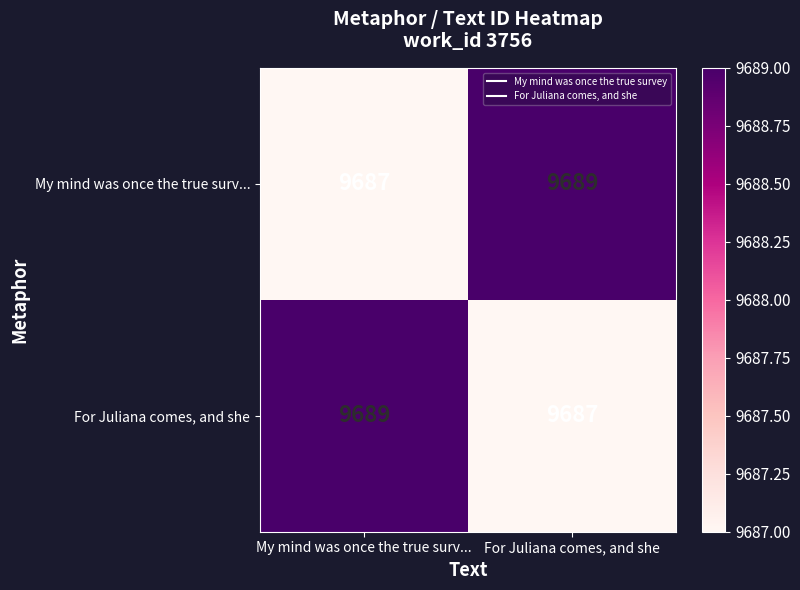

Rank the series at My mind was once the true surv... from highest to lowest value.

For Juliana comes, and she, My mind was once the true surv...